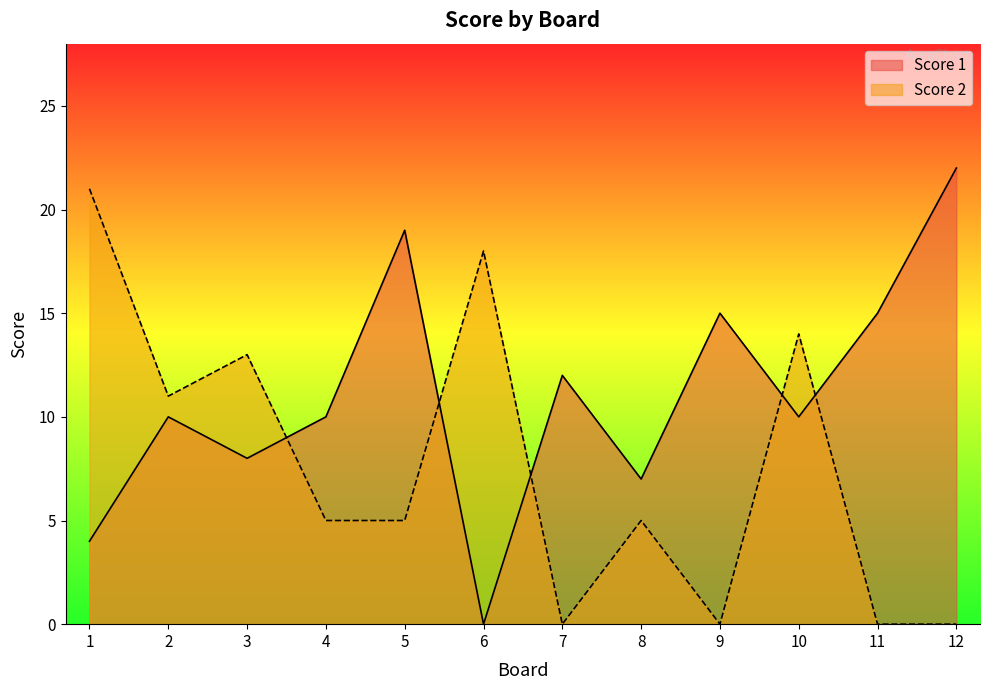

Read the Score 1 value at 5, to the nearest 10.

20